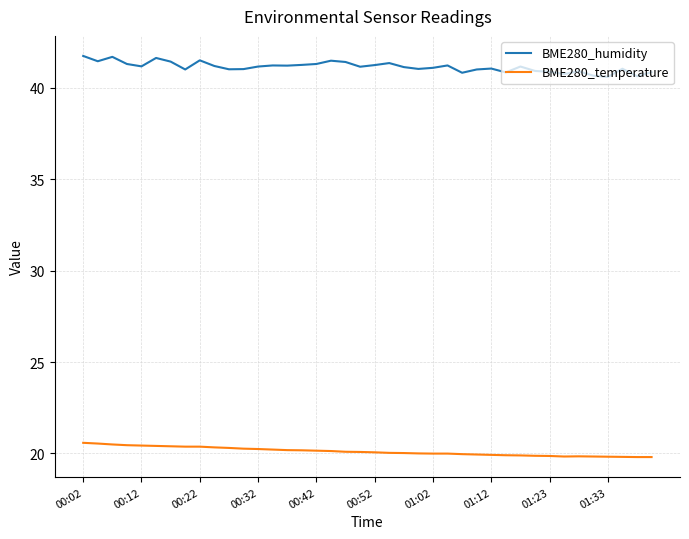

True or false: BME280_temperature and BME280_humidity intersect in this chart.

False